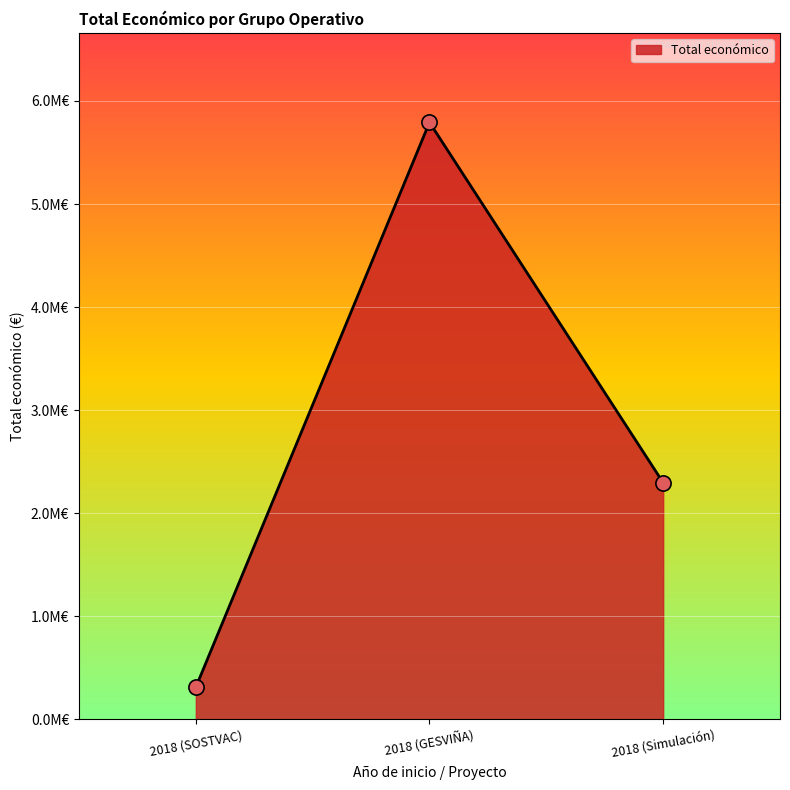

Approximately how many times larger is the value at 2018 (Simulación) compared to 2018 (SOSTVAC)?

7.4